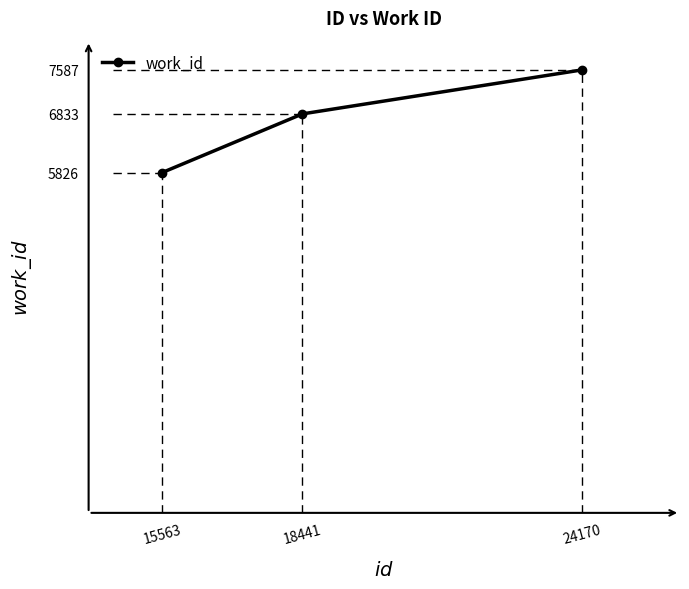

How many lines are shown in the chart?

1